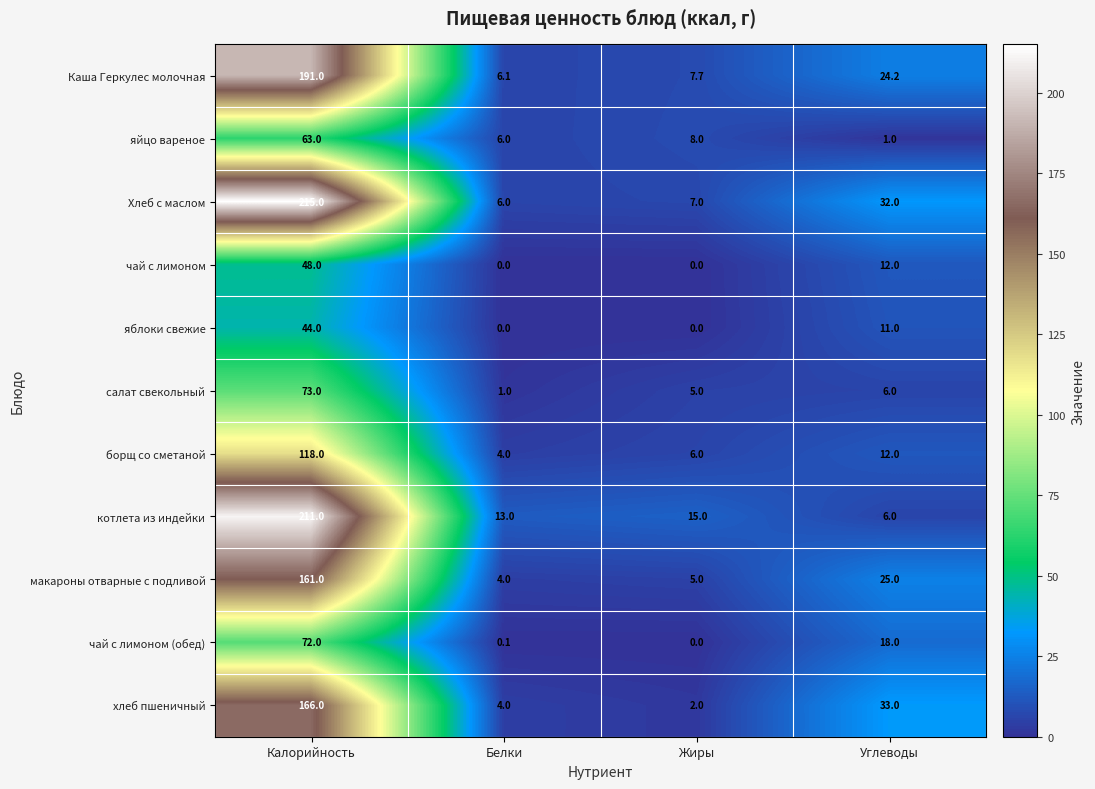

What value does the котлета из индейки series have at Калорийность?

211.0